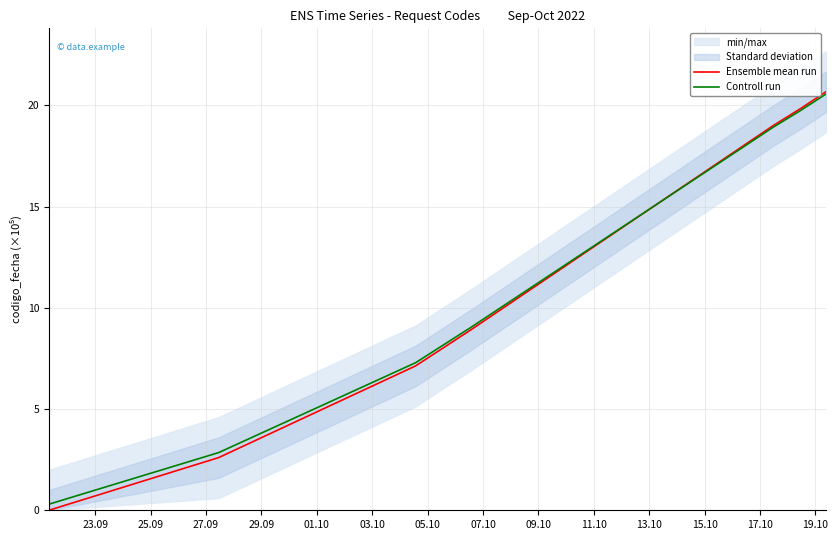

True or false: Ensemble mean run has more than 2 interior local peaks.

False